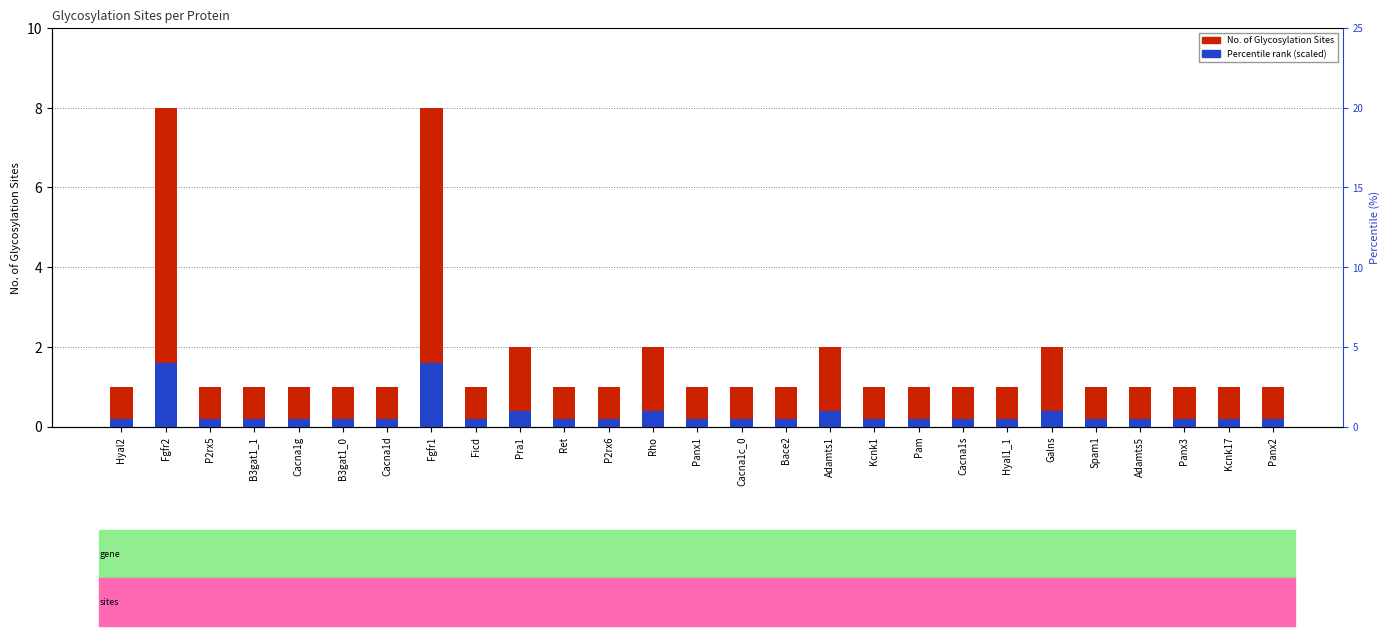

The value of No. of Glycosylation Sites at Ficd is 1.0. True or false?

True